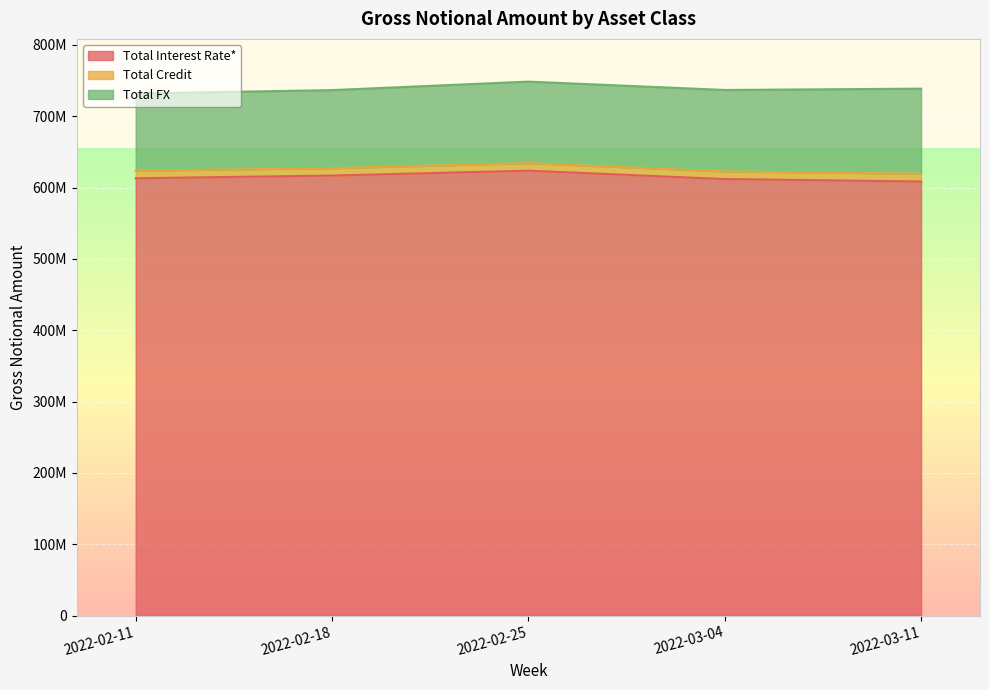

How many interior local peaks does the Total Interest Rate* series have?

1